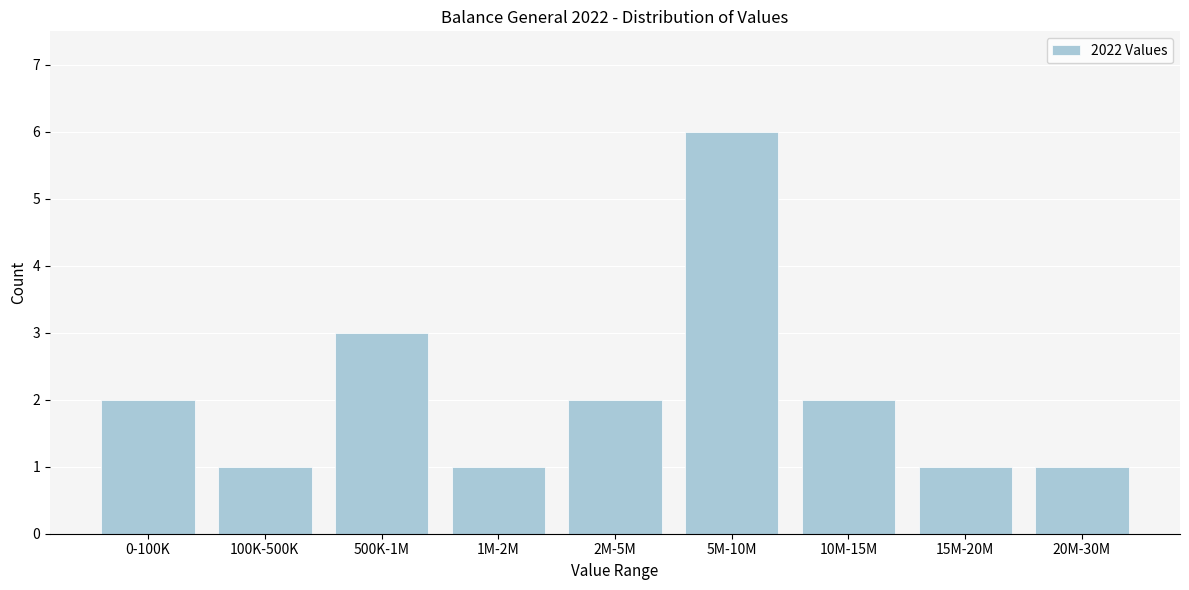

Reading left to right, extract all data points from this chart.

2	1	3	1	2	6	2	1	1